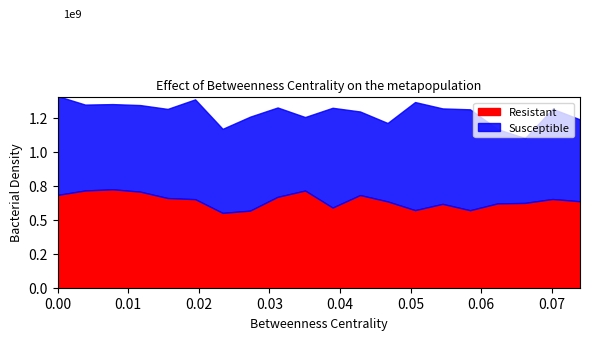

After their last crossing, which series has the higher values: Susceptible or Resistant?

Resistant